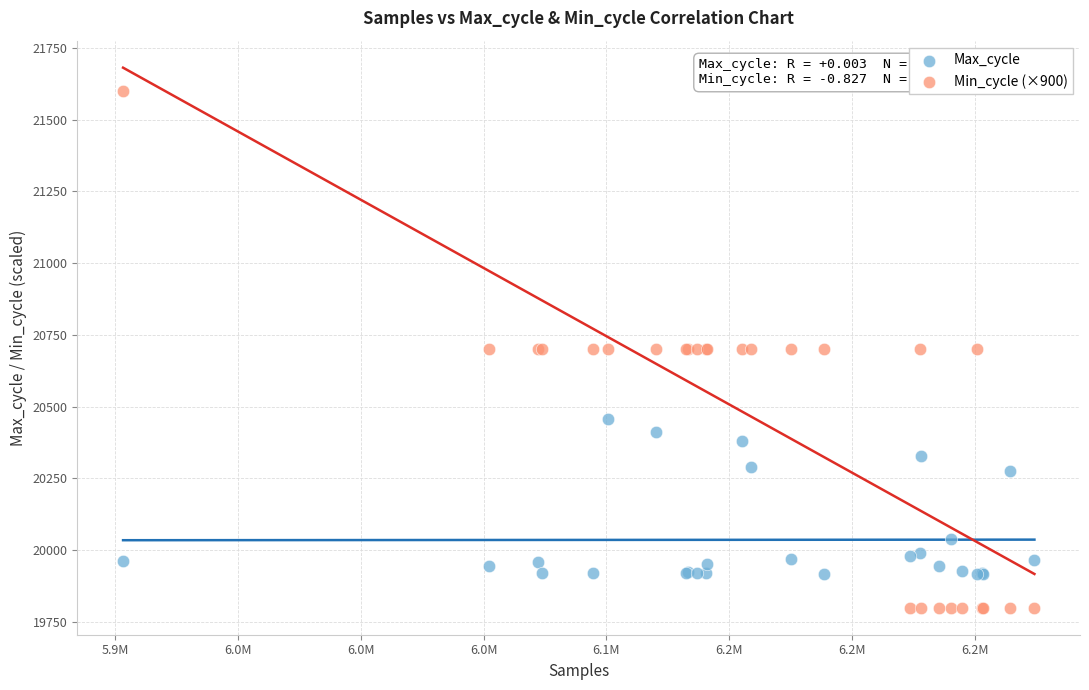

What are all the series names shown in the legend?

Max_cycle, Min_cycle (×900)